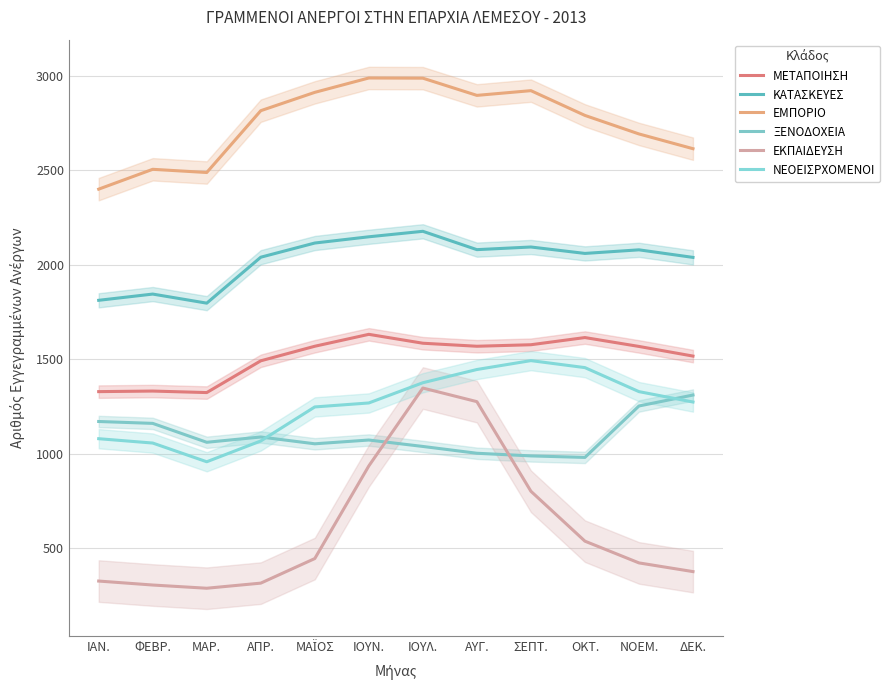

At ΜΑΪΟΣ, list the series in order from smallest to largest.

ΕΚΠΑΙΔΕΥΣΗ, ΞΕΝΟΔΟΧΕΙΑ, ΝΕΟΕΙΣΡΧΟΜΕΝΟΙ, ΜΕΤΑΠΟΙΗΣΗ, ΚΑΤΑΣΚΕΥΕΣ, ΕΜΠΟΡΙΟ